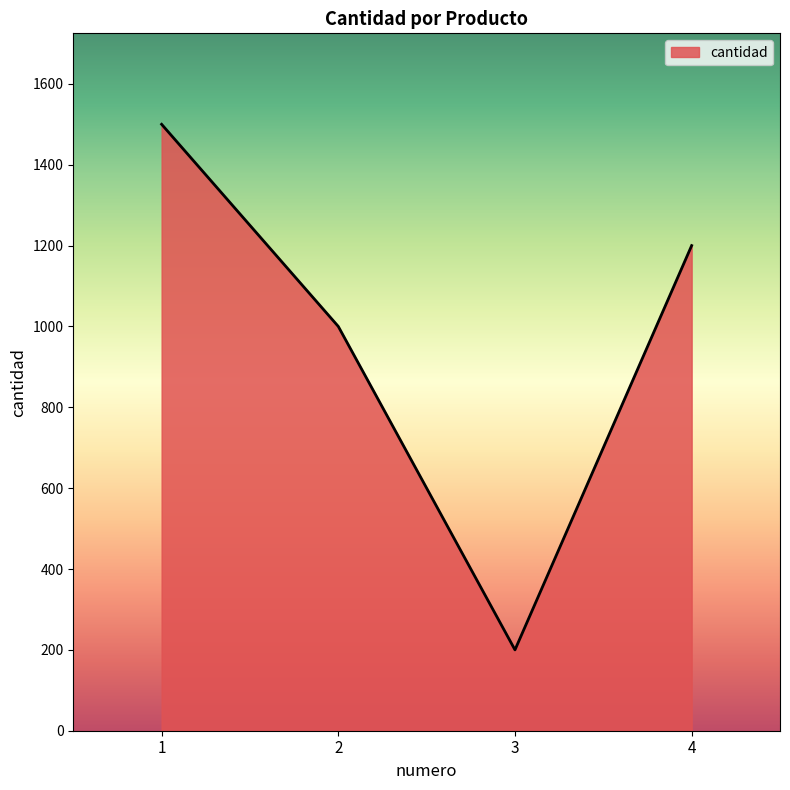

The value at 1 is 1500. True or false?

True